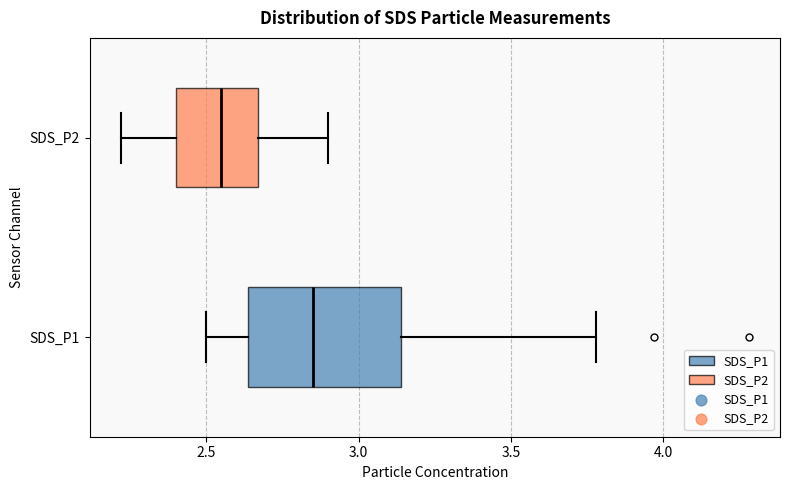

Which box is the widest, from its left edge to its right edge?

SDS_P1